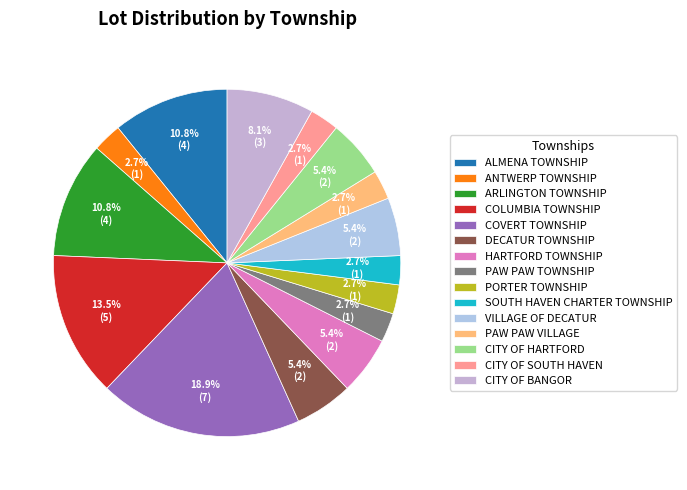

The PAW PAW VILLAGE slice represents 3% of the pie. True or false?

True